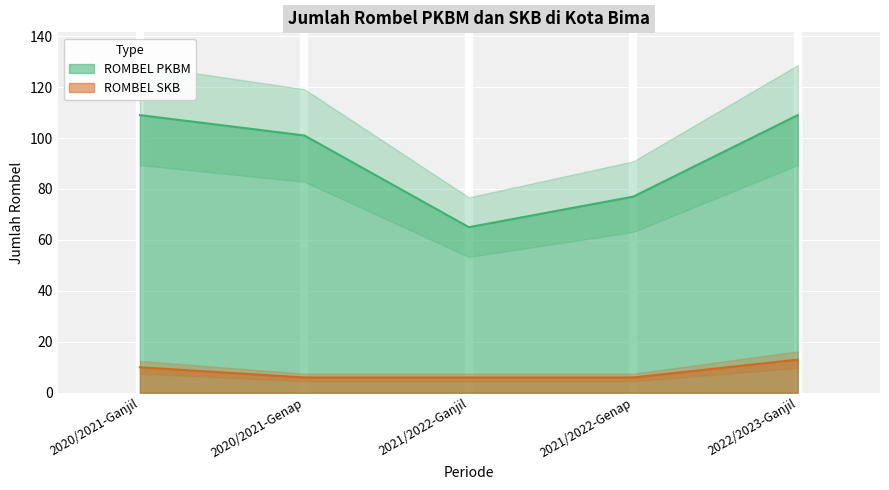

Where is ROMBEL PKBM nearest to the value 87?

2021/2022-Genap